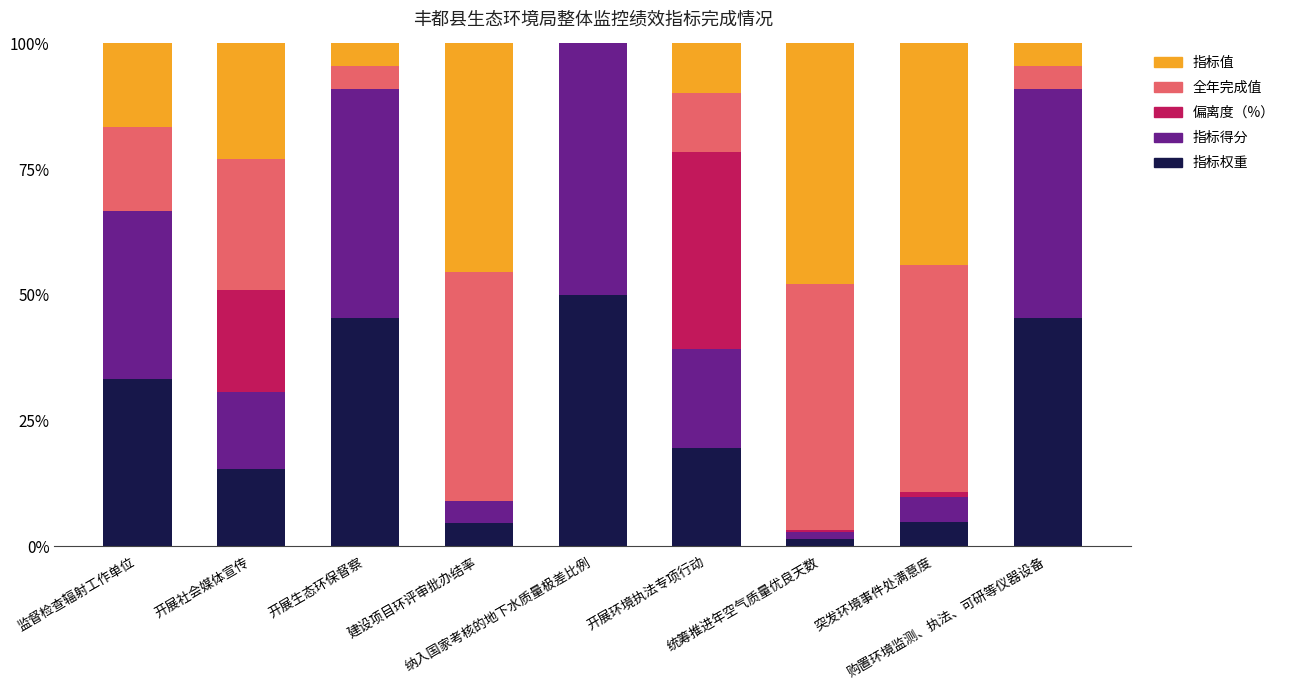

What is the highest value of the 指标权重 series?

50.0